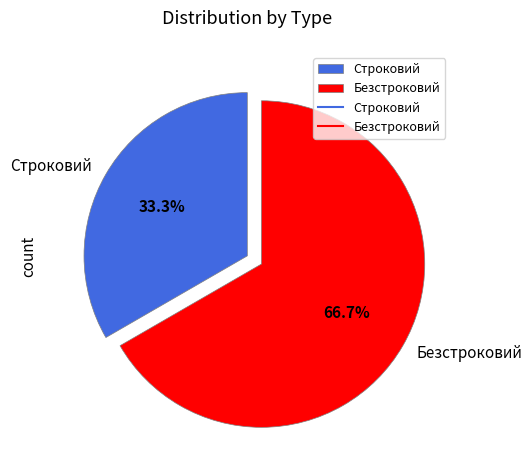

What is the smallest slice in the pie chart?

Строковий